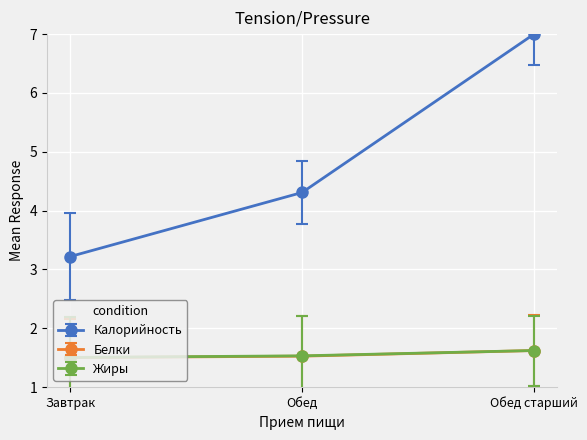

List the series in order of their peak value, highest first.

Калорийность, Жиры, Белки